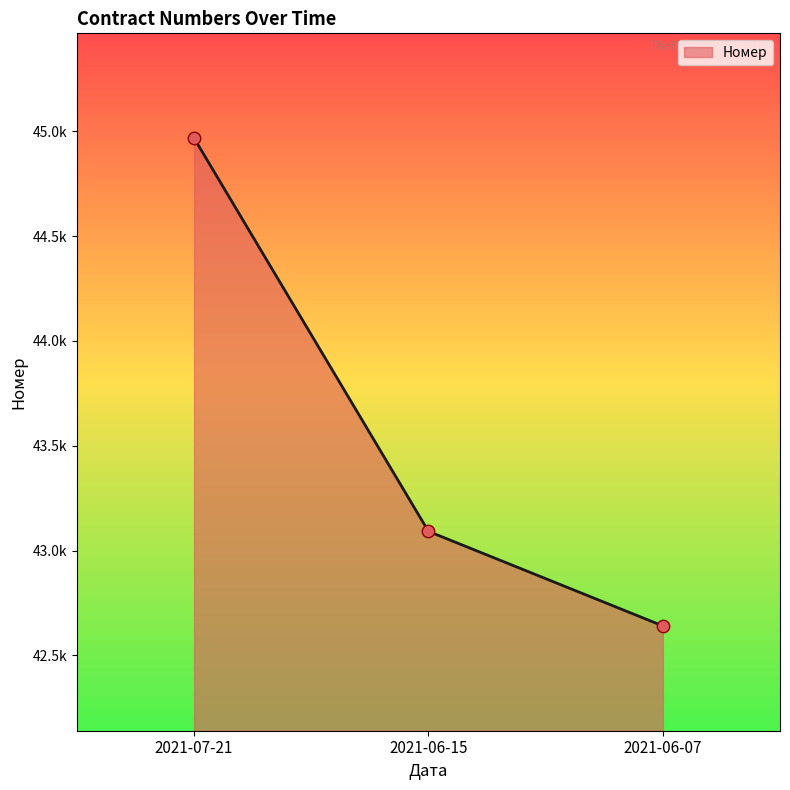

Approximately how many times larger is the value at 2021-06-15 compared to 2021-06-07?

1.0